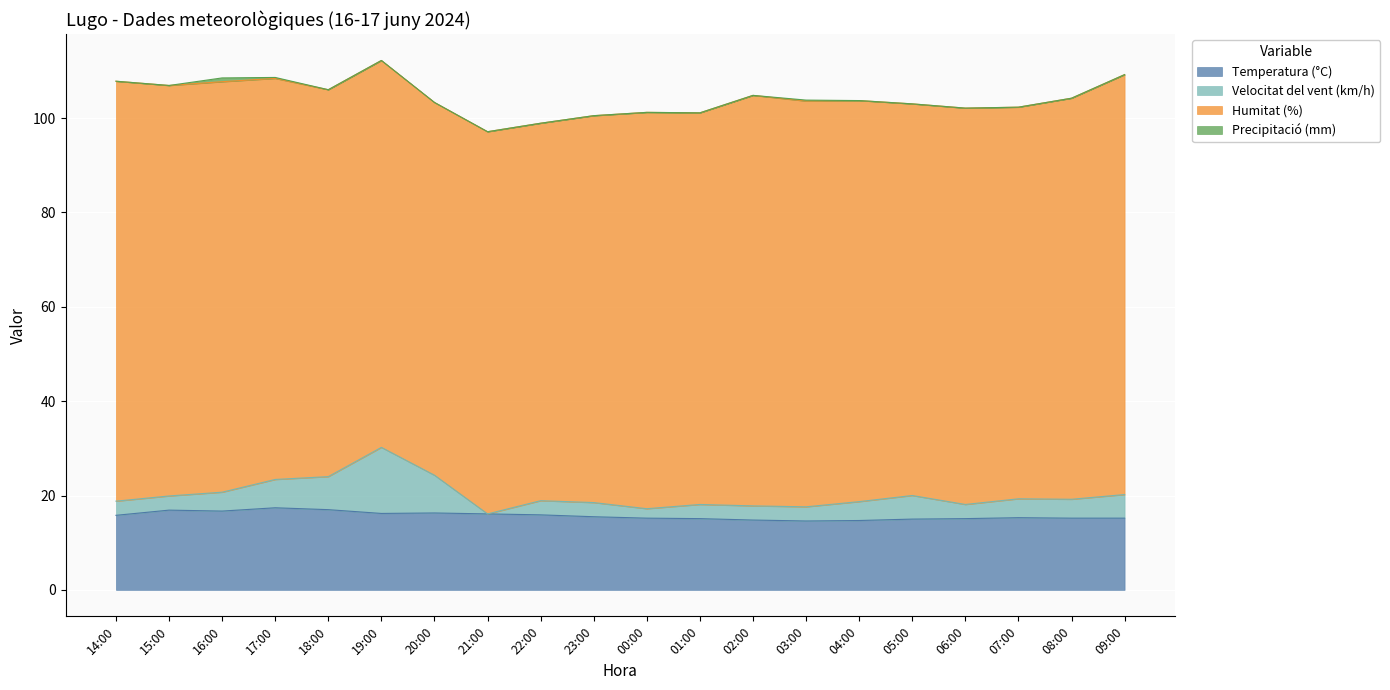

What is the total value across all series at 16:00?

108.5